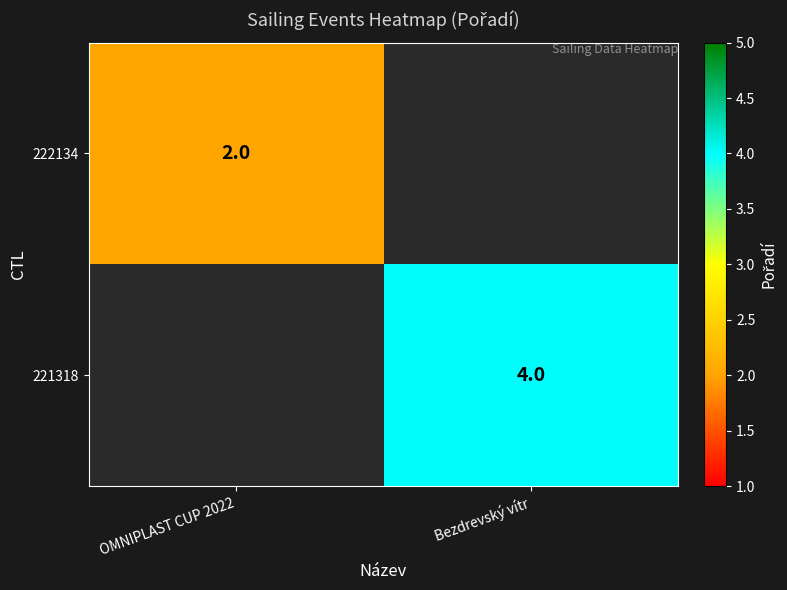

True or false: 222134 has a value of 2 at OMNIPLAST CUP 2022.

True